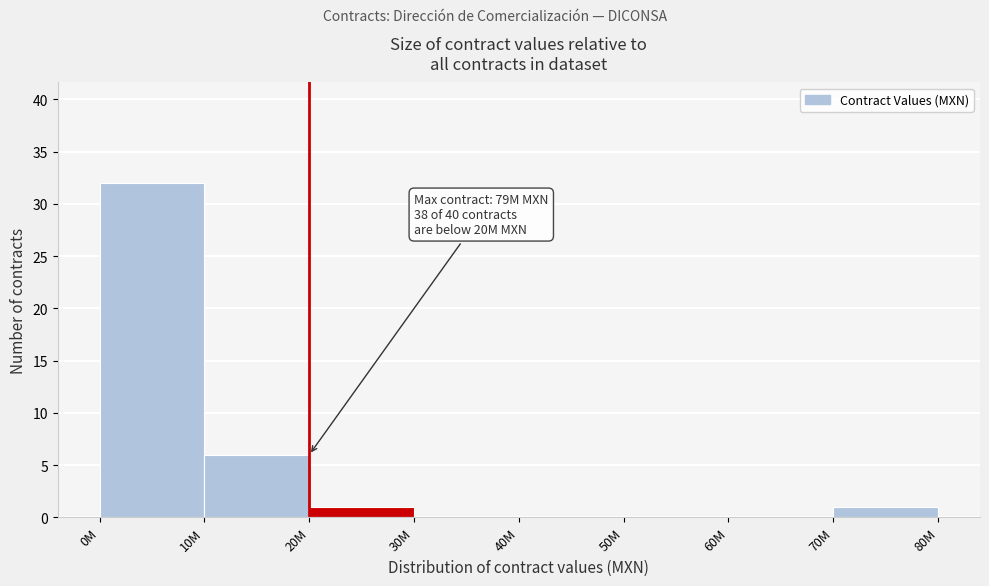

Reading left to right, transcribe all the data shown in this chart.

0M=32	10M=6	20M=1	30M=0	40M=0	50M=0	60M=0	70M=1